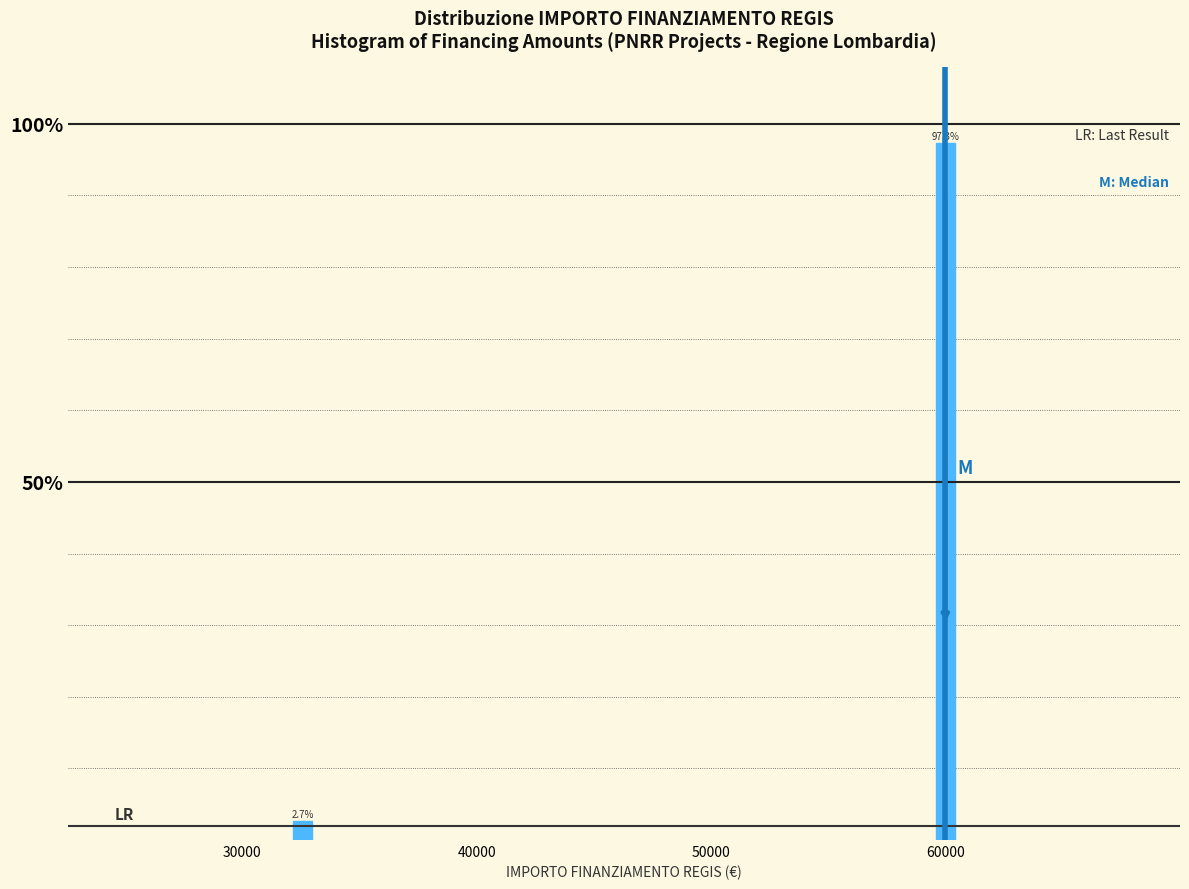

Reading right to left, what are all the values shown in this chart?

97.3	2.7